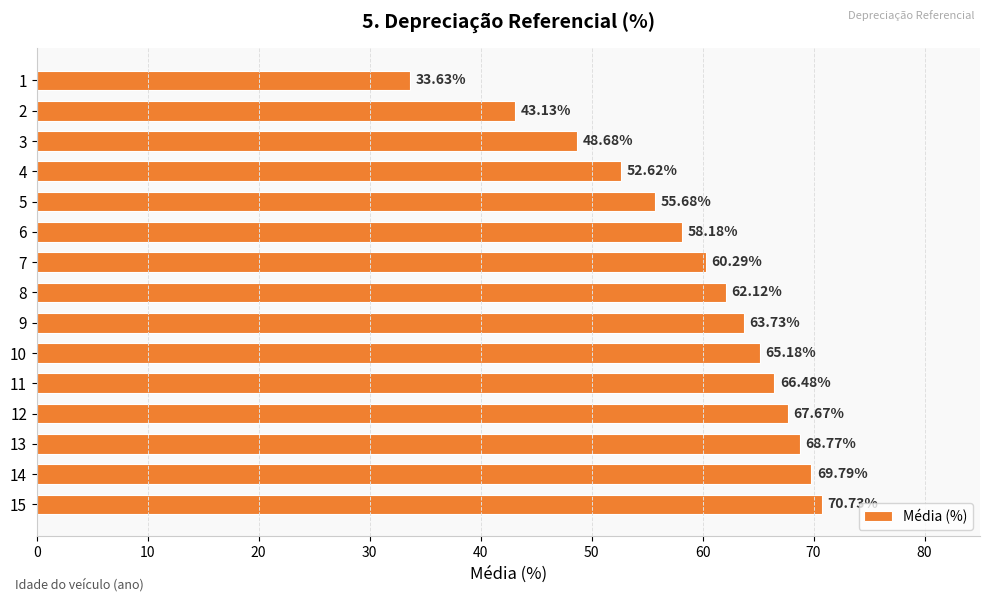

What is the change in value from 9 to 13?

+5.0